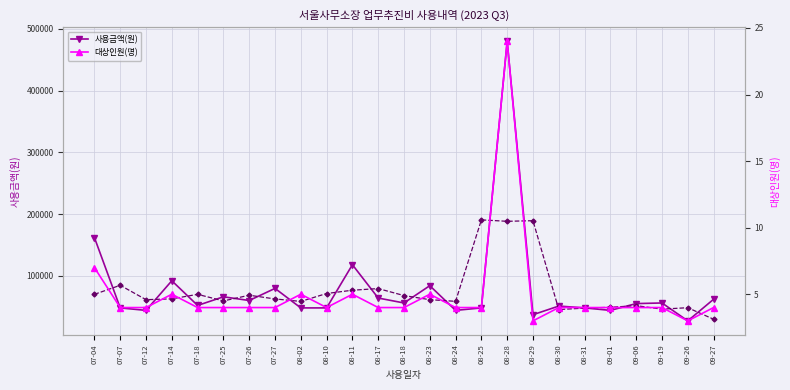

Where is the first local minimum for 사용금액 이동평균?

07-12